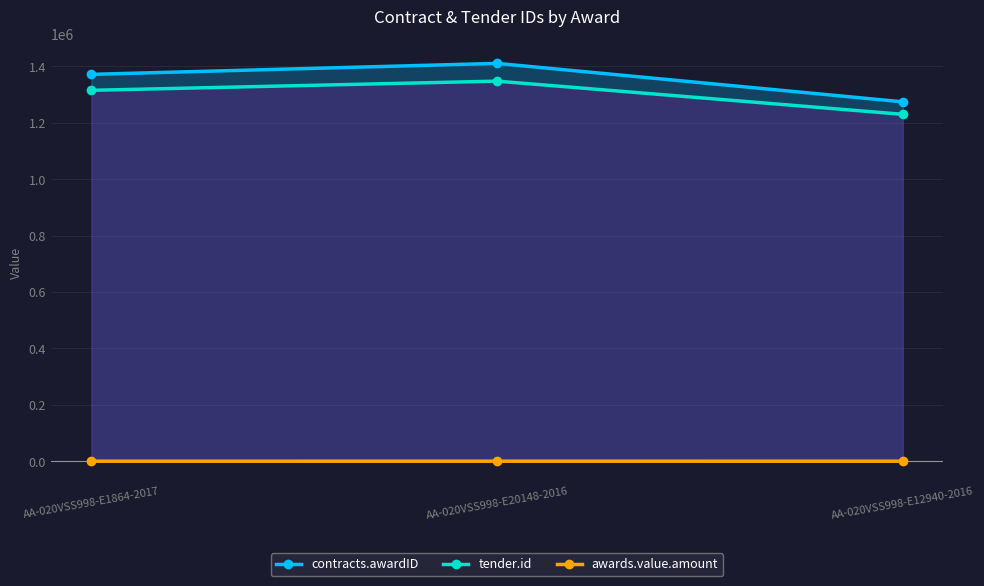

At which label is tender.id closest to 1288862?

AA-020VSS998-E1864-2017